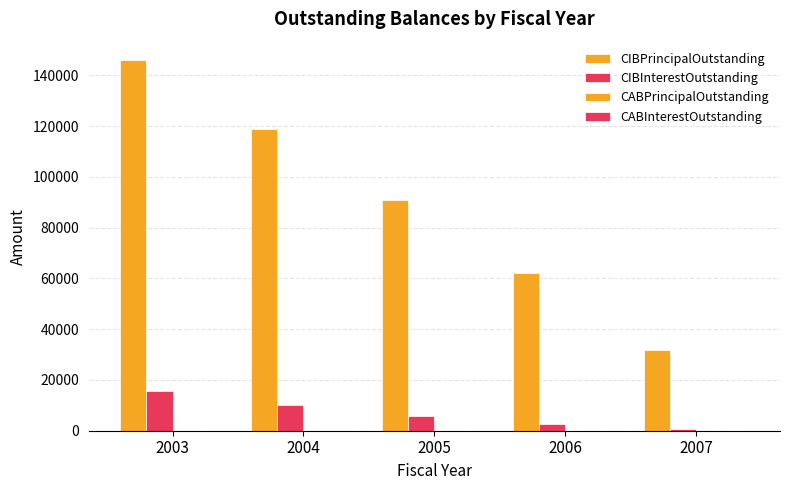

What is the difference between the maximum and minimum values in the CIBPrincipalOutstanding series?

114000.0